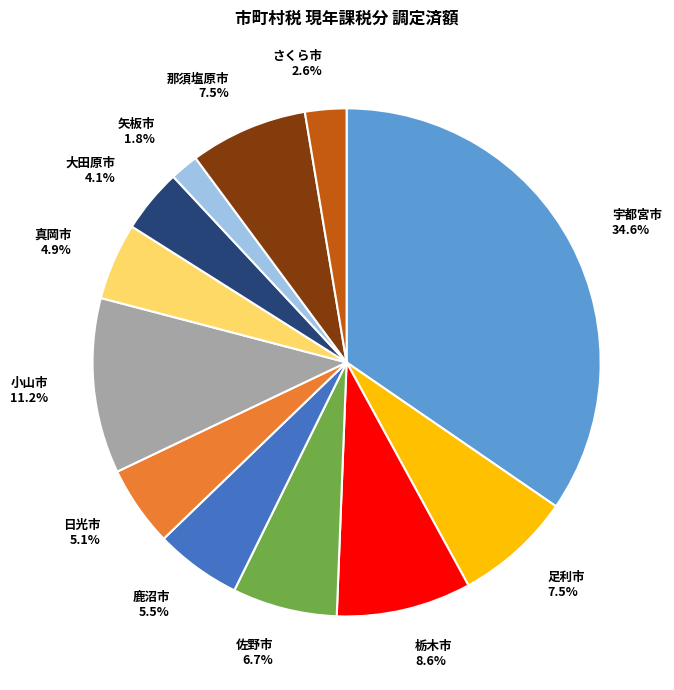

Is it true that 矢板市 is 8% of the pie?

False